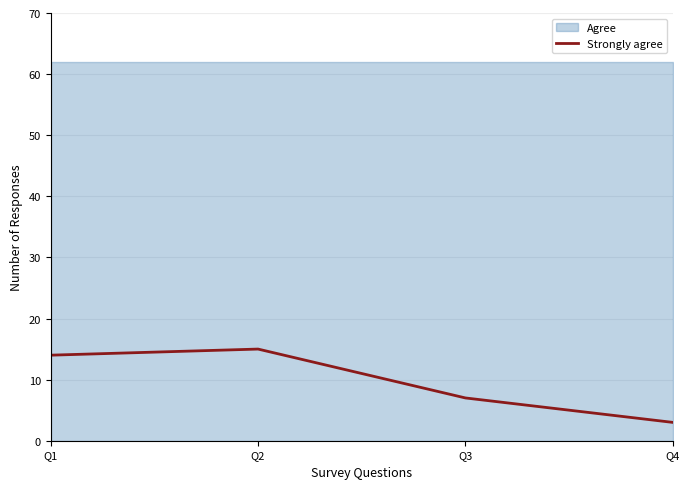

What is the difference between the values at Q3 and Q4?

4